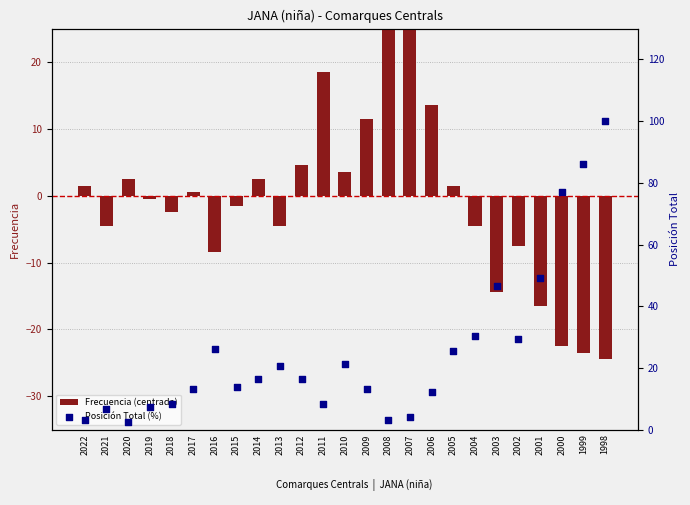

Which series has the widest spread of Y values?

Posición Total (%)